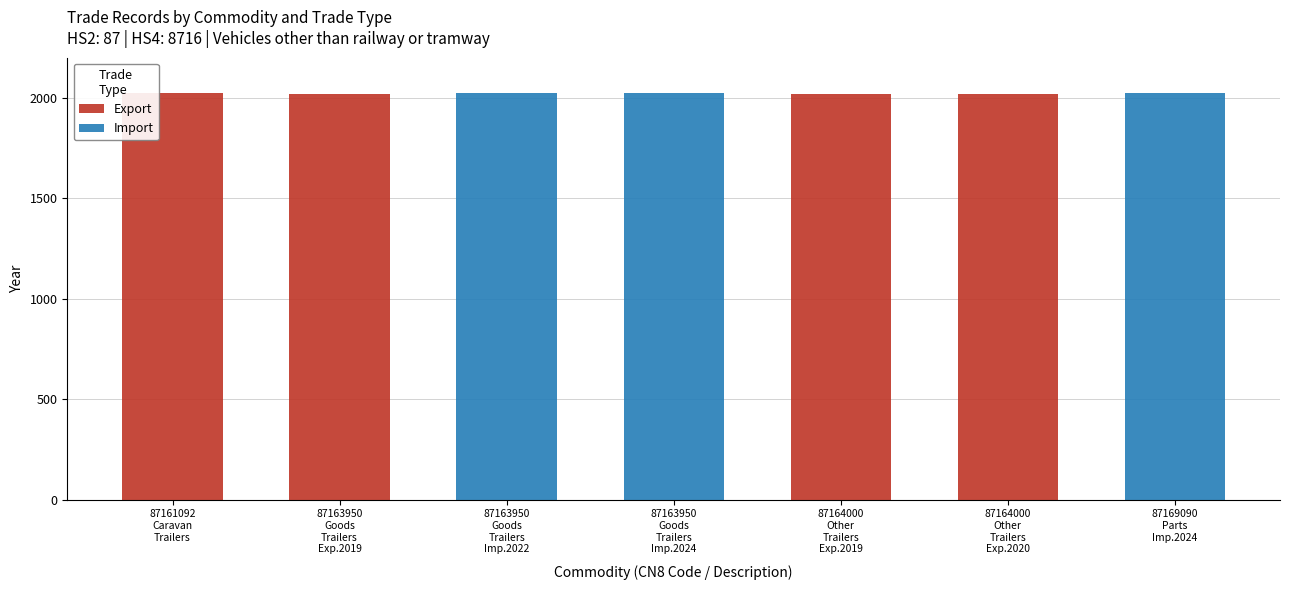

What is the highest value of the Export series?

2023